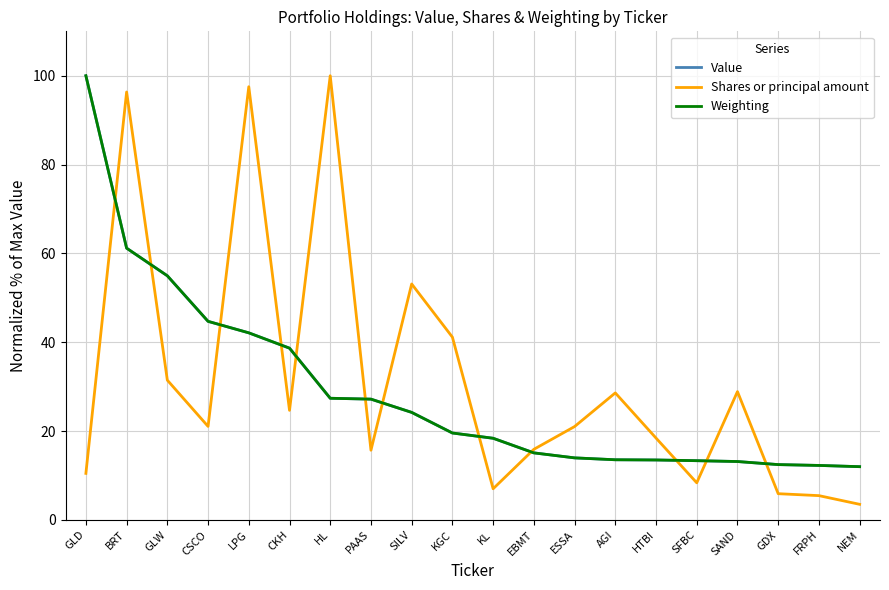

What is the sum of the Weighting values at FRPH and CKH?

50.9